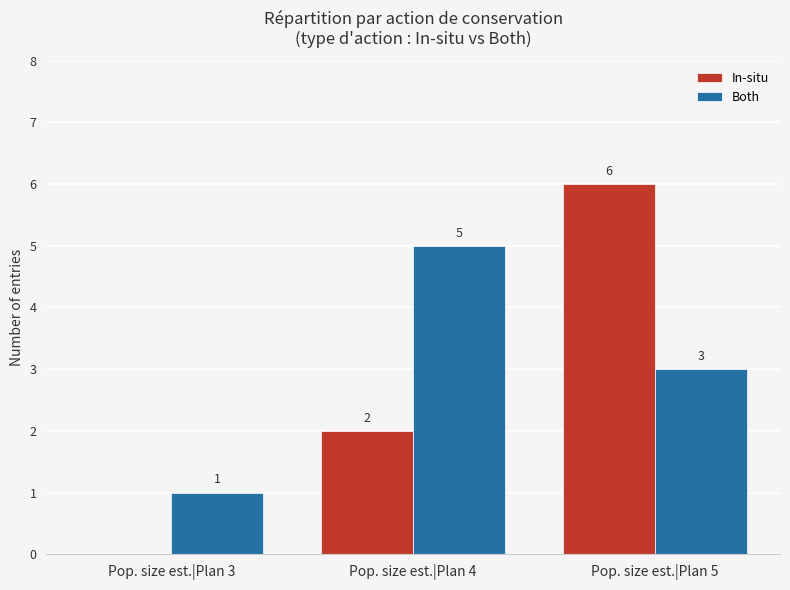

What is the sum of all Both values?

9